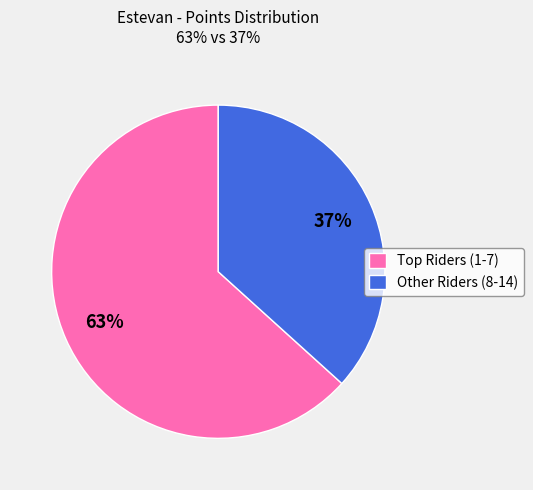

How many slices are in this pie chart?

2